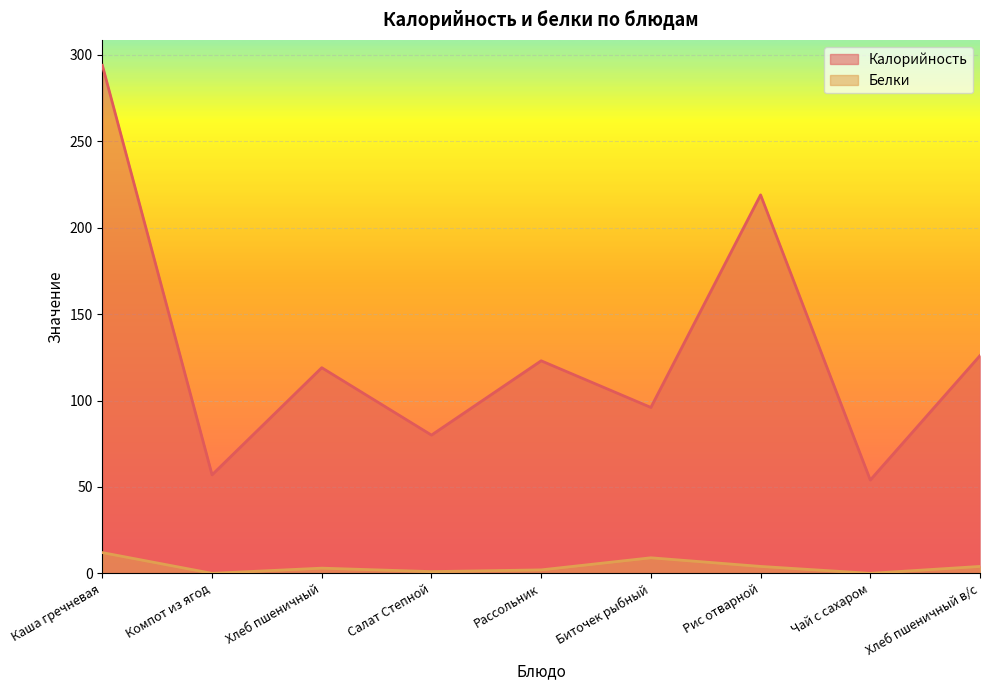

What position from the left is Рассольник?

5